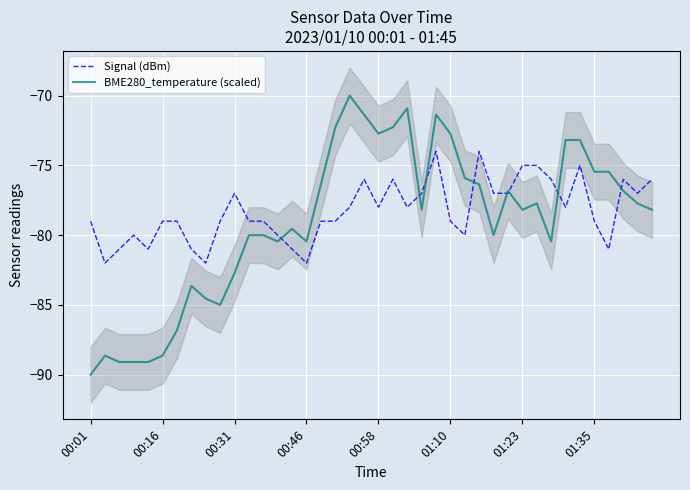

What is the minimum value for Signal (dBm)?

-82.0